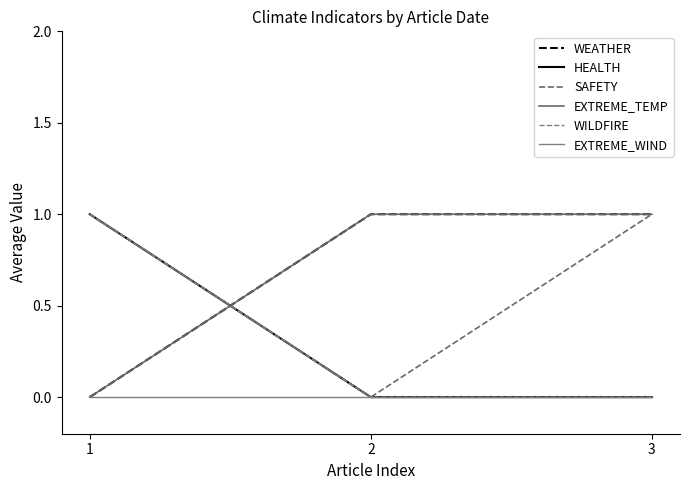

Is this an area chart (filled region under the line)?

No